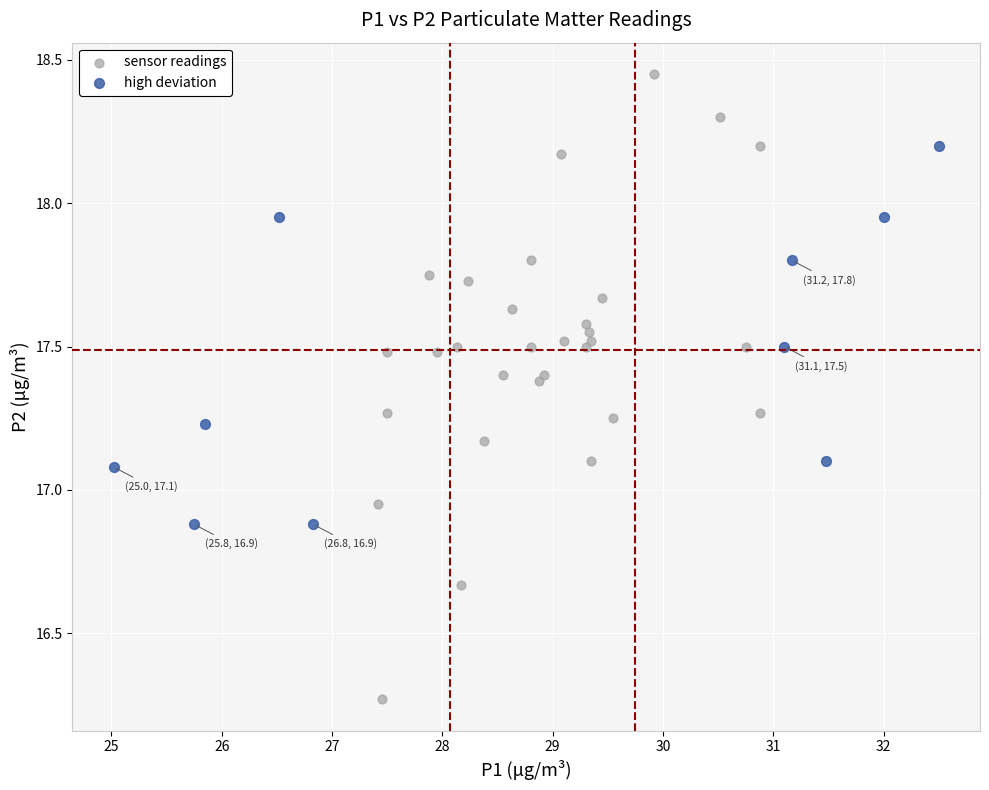

Which series has the largest Y range (max minus min)?

sensor readings